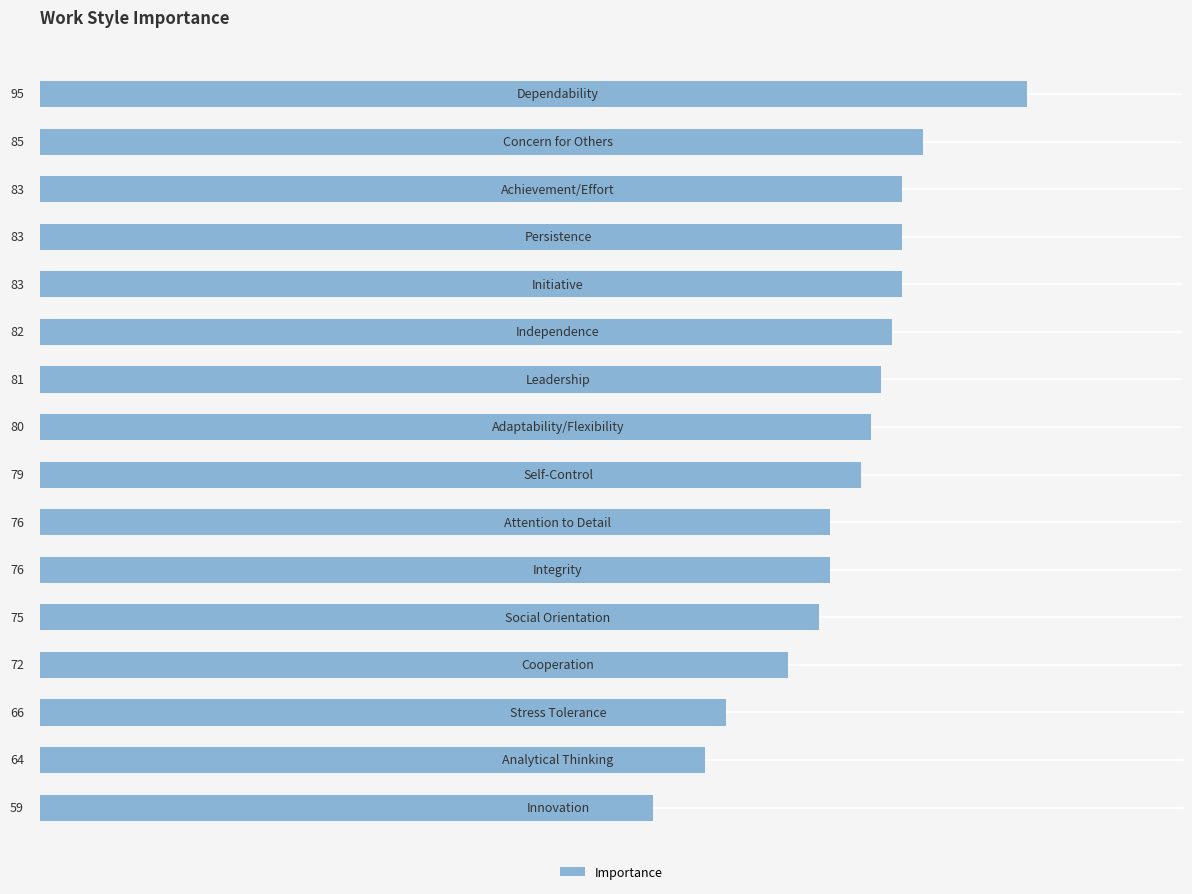

Reading bottom to top, extract all data points from this chart.

59	64	66	72	75	76	76	79	80	81	82	83	83	83	85	95